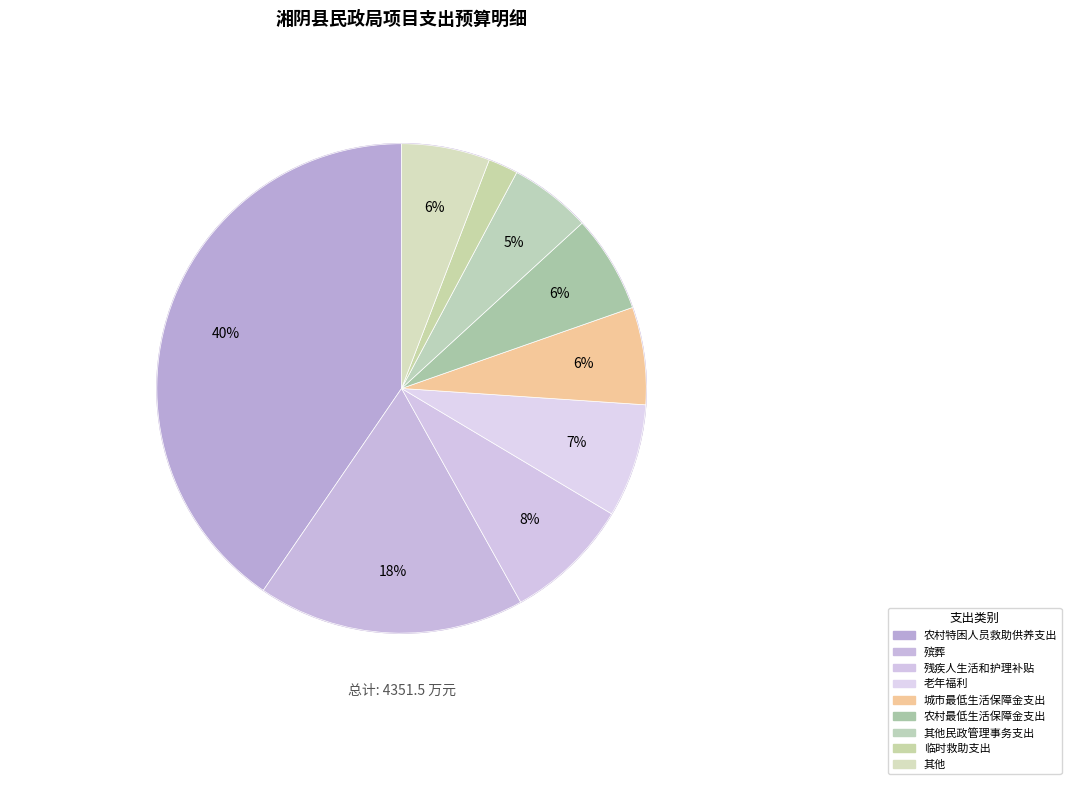

Does 城市最低生活保障金支出 account for over 50% of the chart?

No